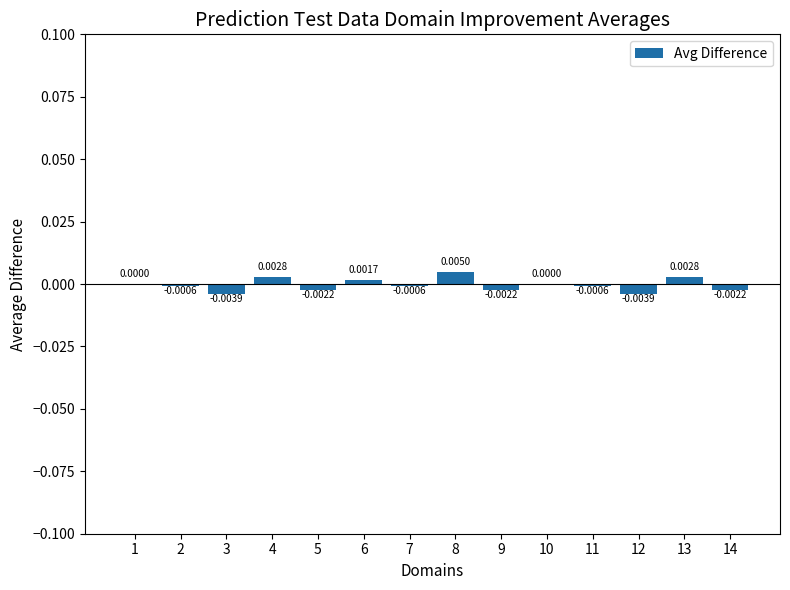

How many data points does each series have?

14